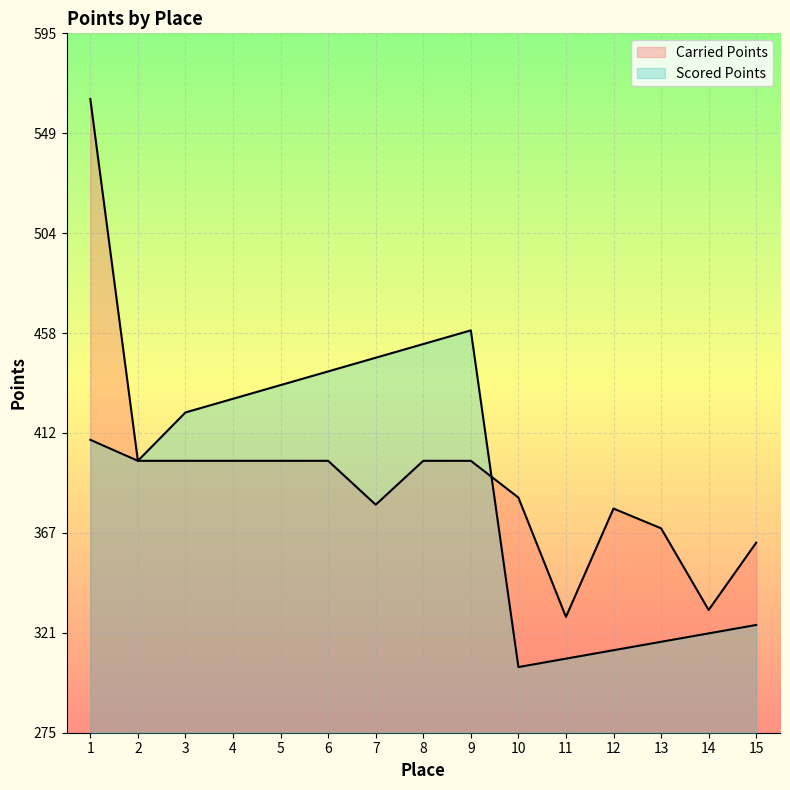

List the series in order of their overall mean, highest first.

Carried Points, Scored Points